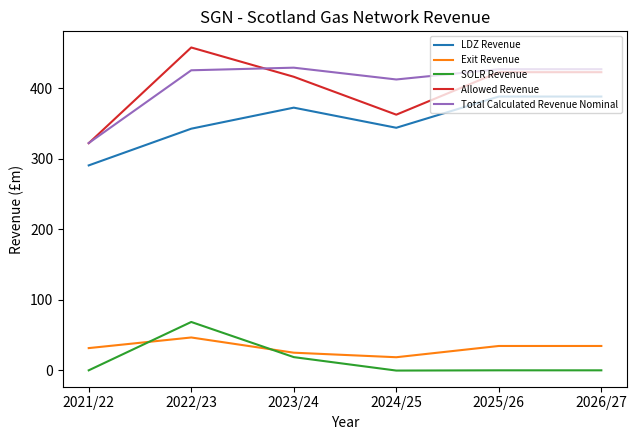

Rank the series by their maximum value, from highest to lowest.

Allowed Revenue, Total Calculated Revenue Nominal, LDZ Revenue, SOLR Revenue, Exit Revenue